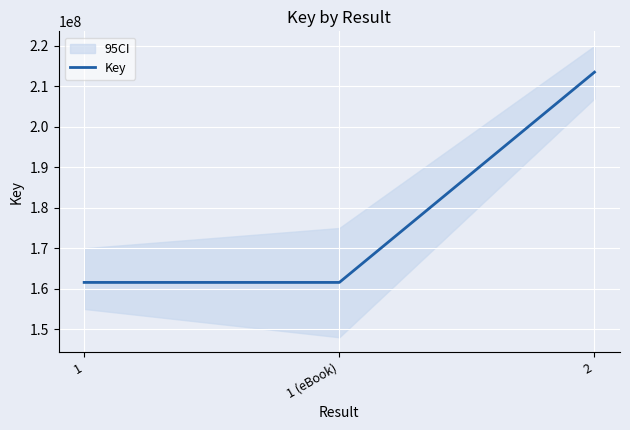

How many lines are shown in the chart?

1